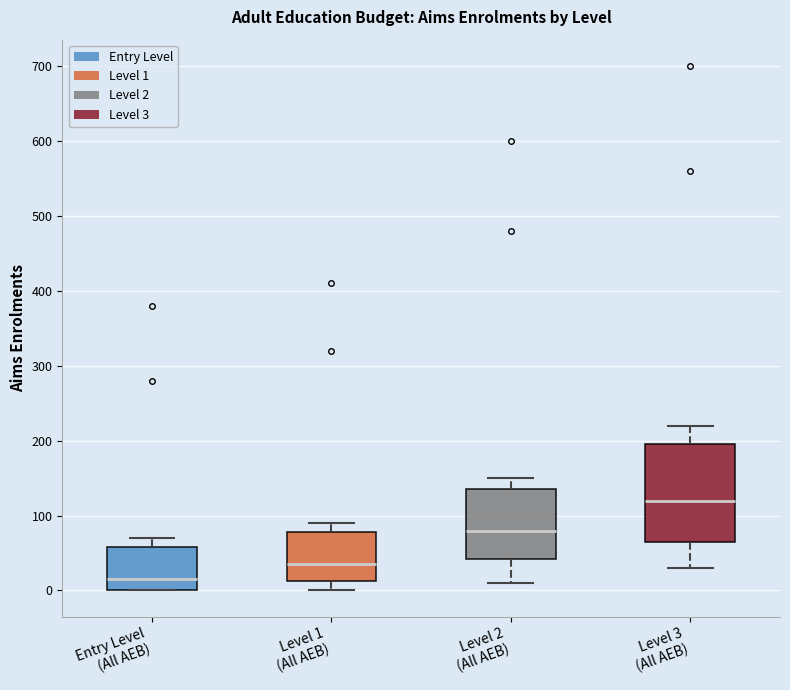

Which box's median line is the lowest?

Entry Level (All AEB)